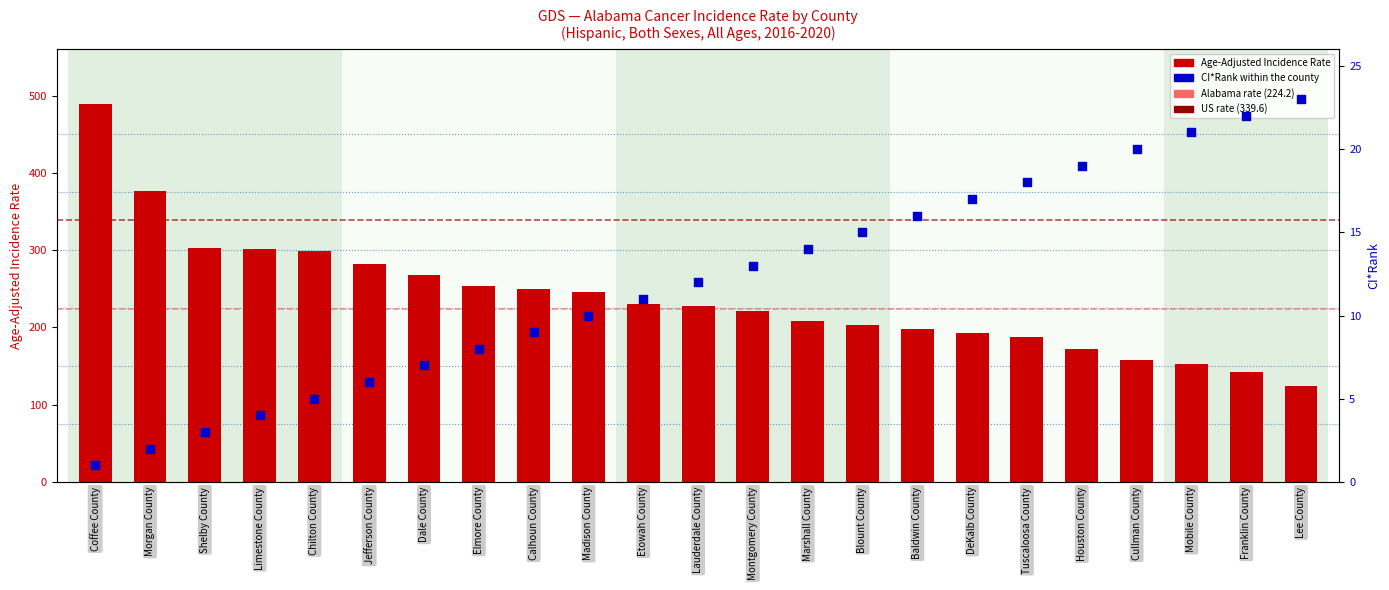

Which series has the widest spread of Y values?

Age-Adjusted Incidence Rate